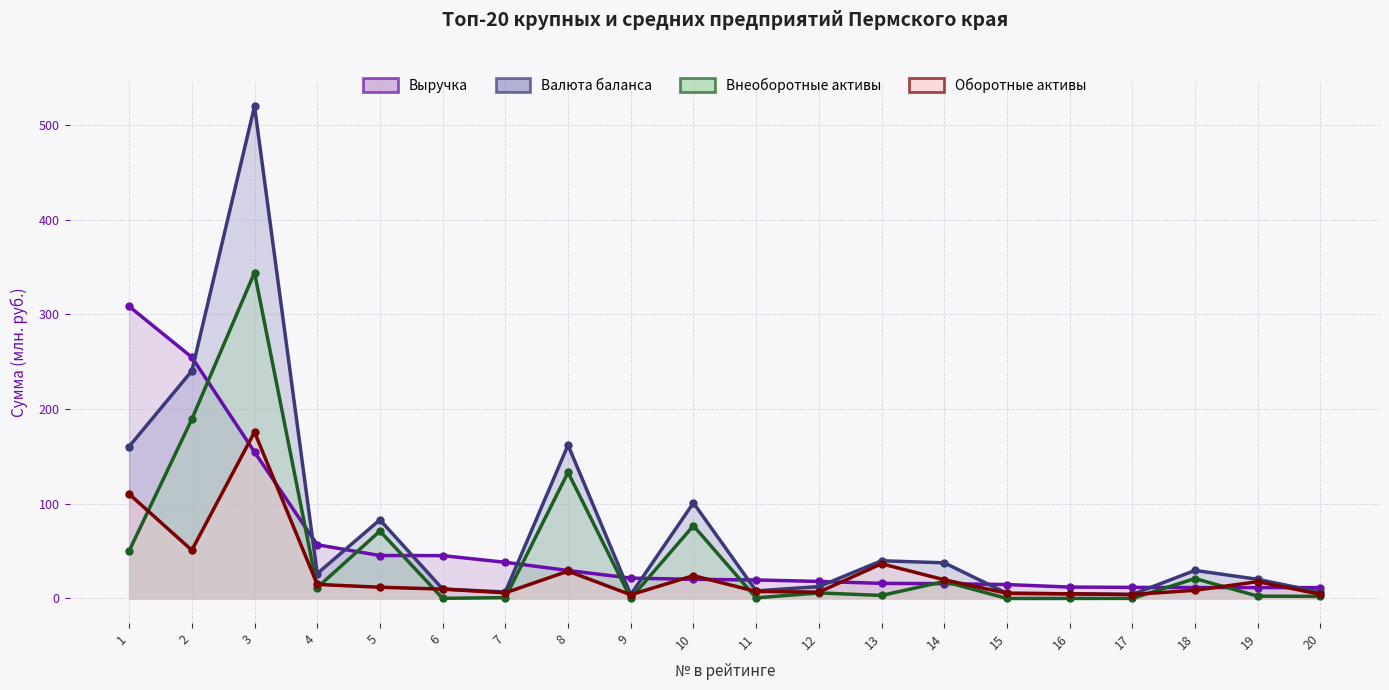

True or false: Внеоборотные активы has more than 2 points higher than both neighbors.

True